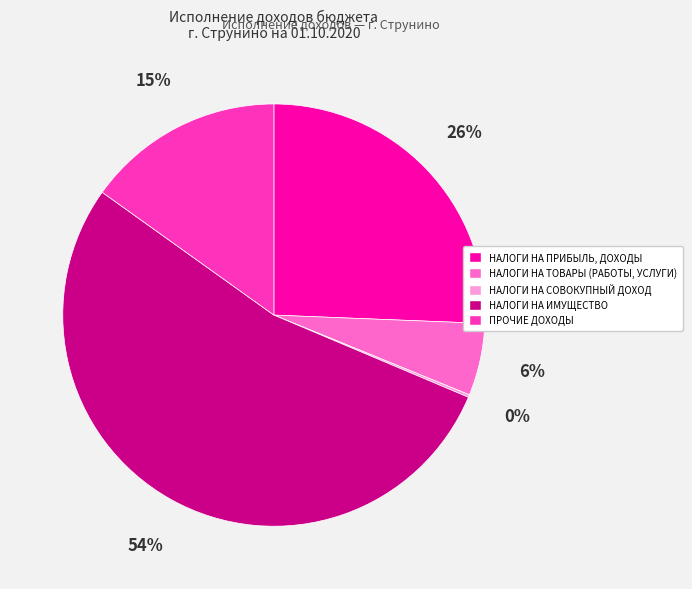

True or false: НАЛОГИ НА ПРИБЫЛЬ, ДОХОДЫ accounts for 26% of the total.

True